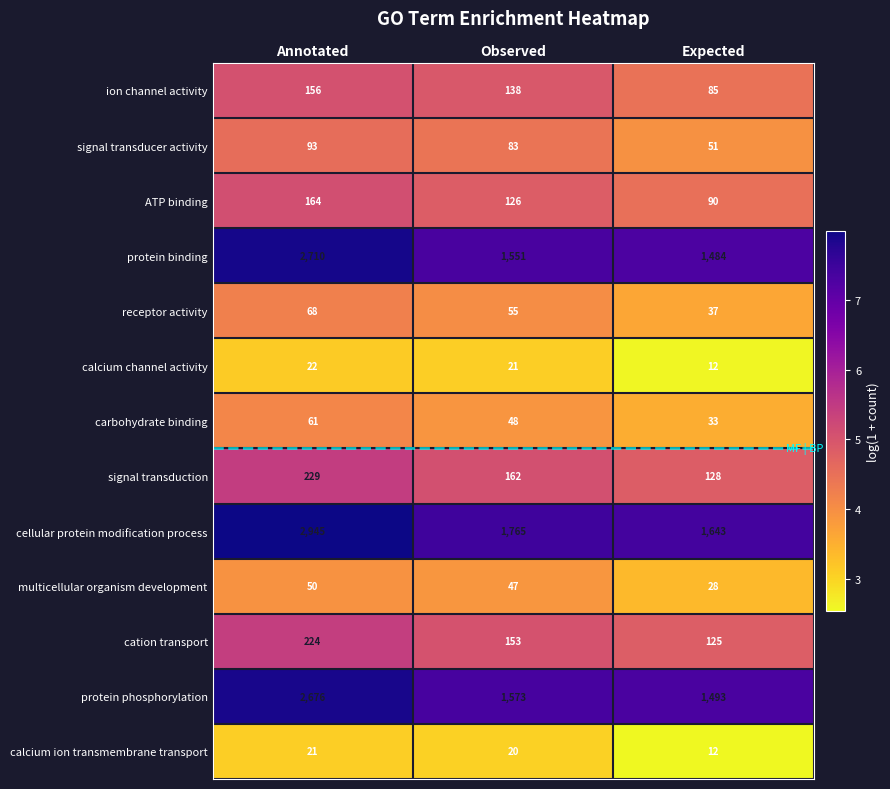

What is the greatest value displayed?

2945